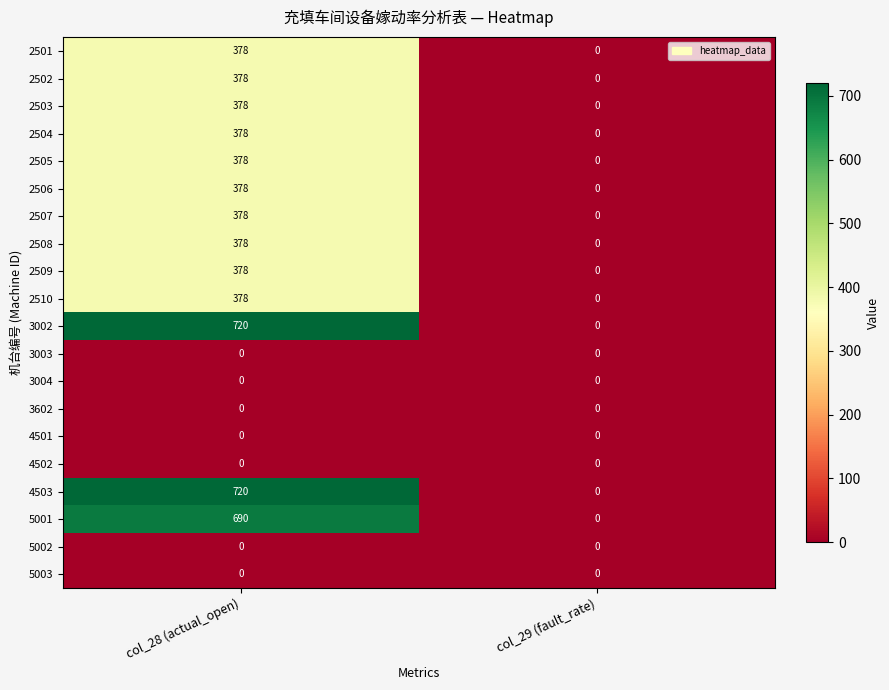

How many distinct data groups are displayed?

20